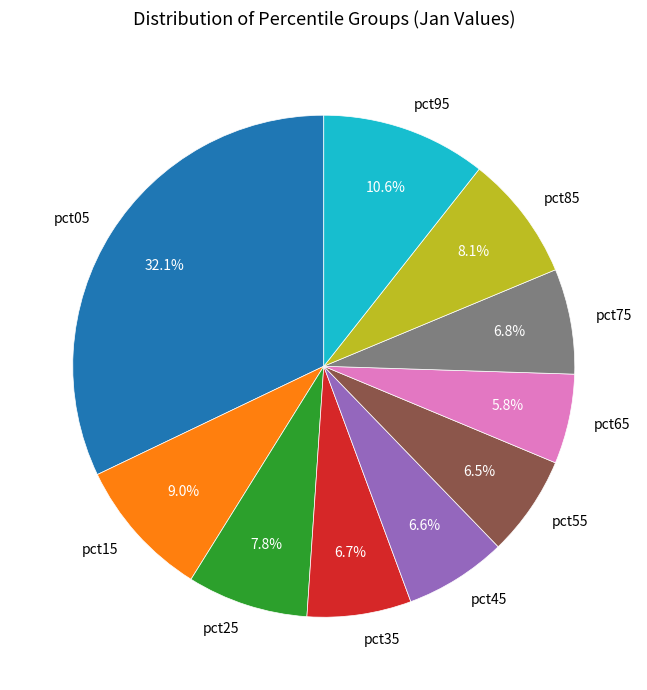

True or false: pct55 accounts for 17% of the total.

False